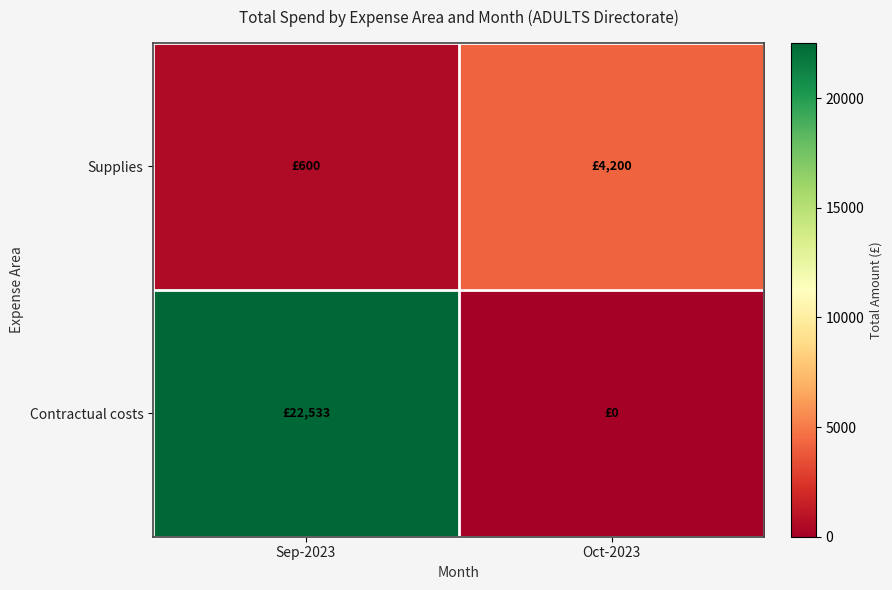

Rank the series by their maximum value, from lowest to highest.

Supplies, Contractual costs